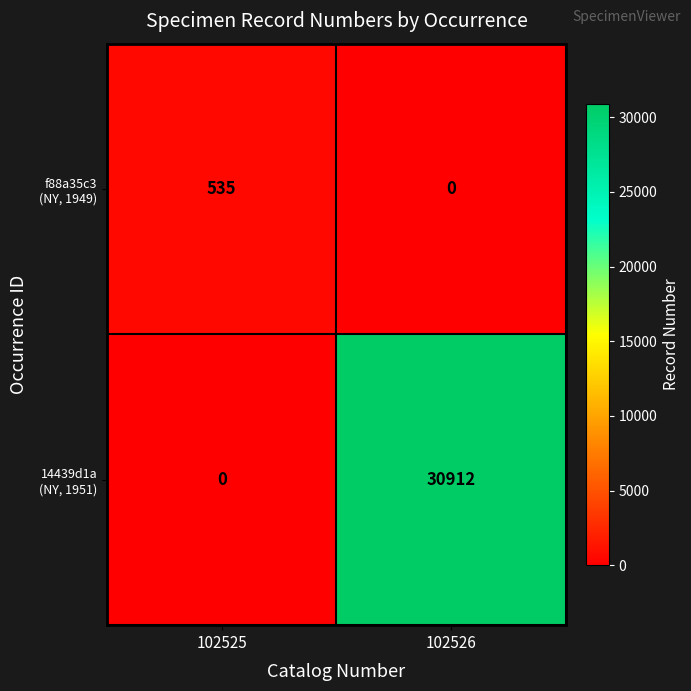

What is the maximum value shown in the chart?

30912